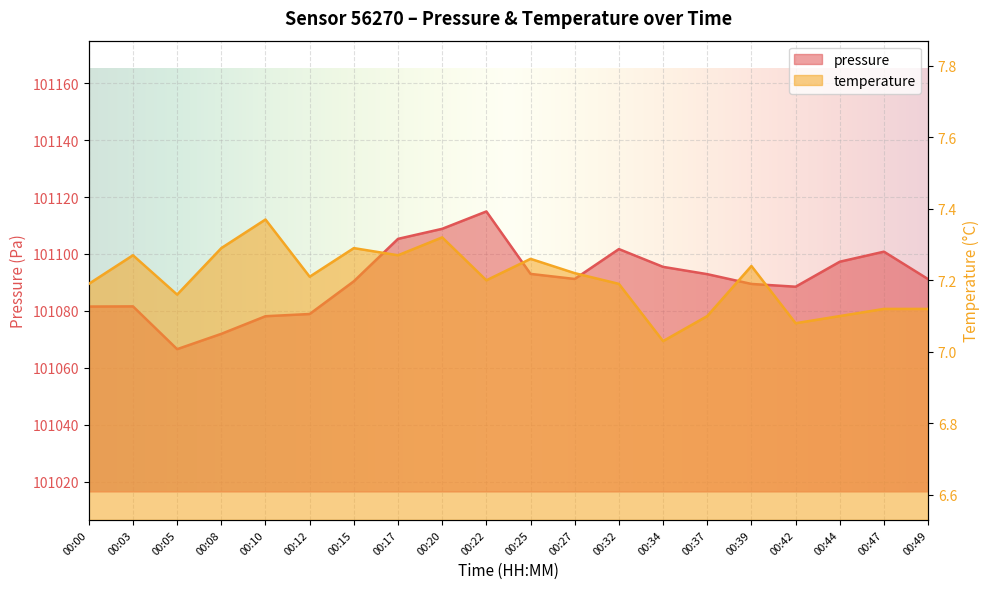

True or false: temperature has more than 0 points higher than both neighbors.

True